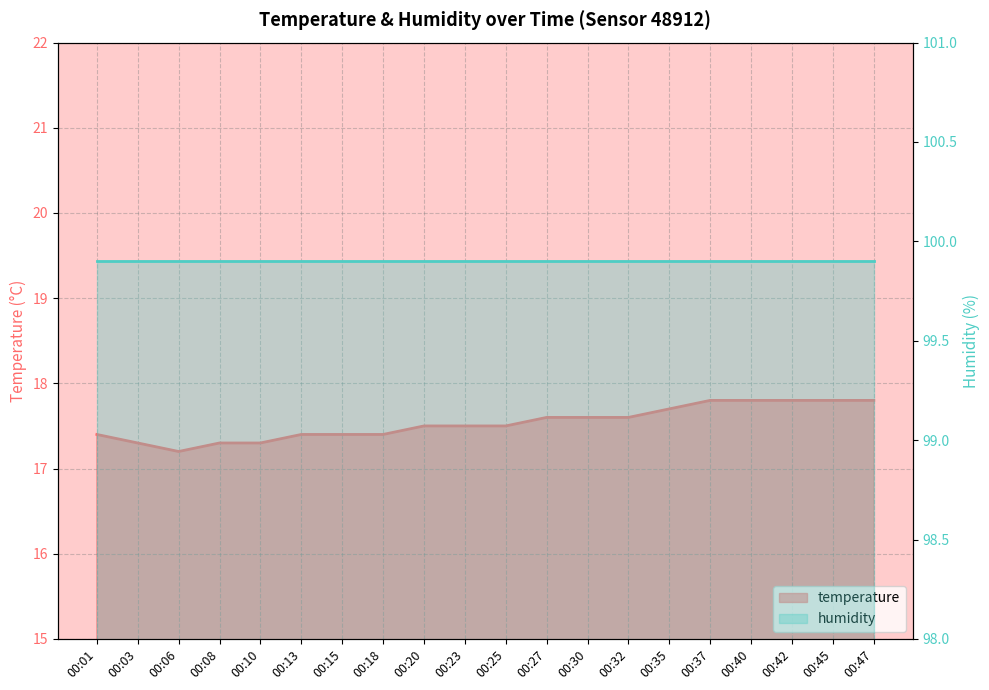

What is the greatest value displayed?

17.8